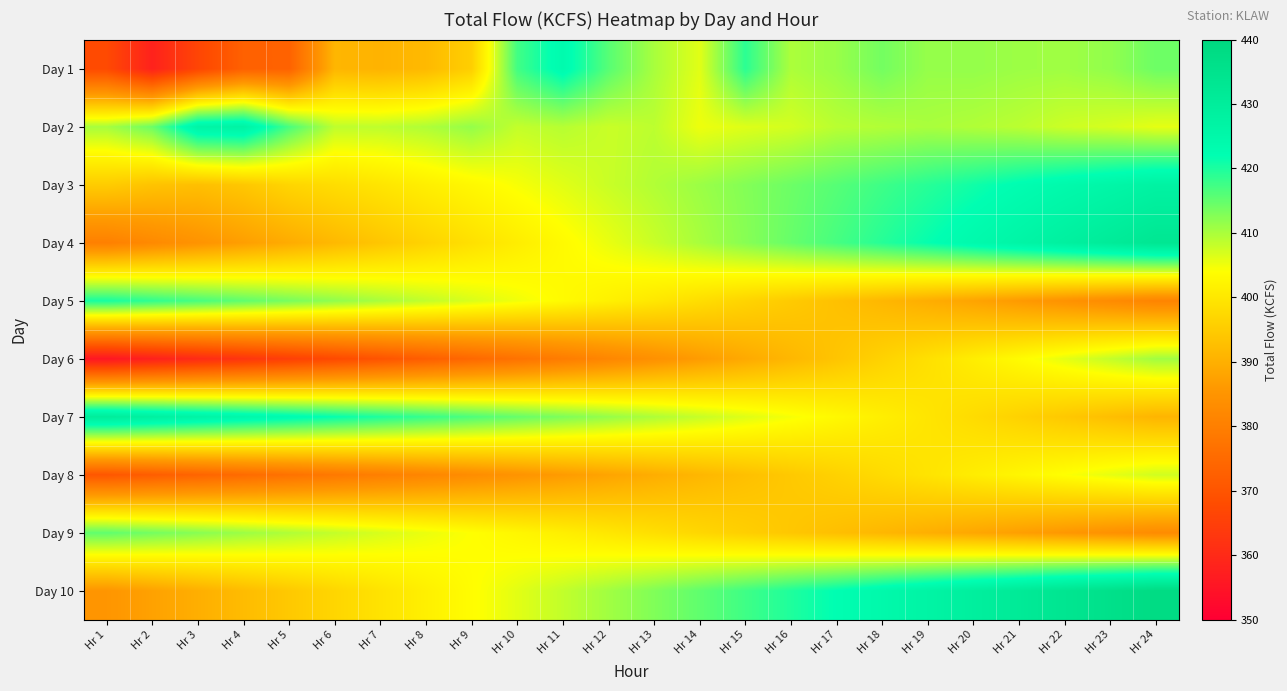

What is the greatest value displayed?

438.2